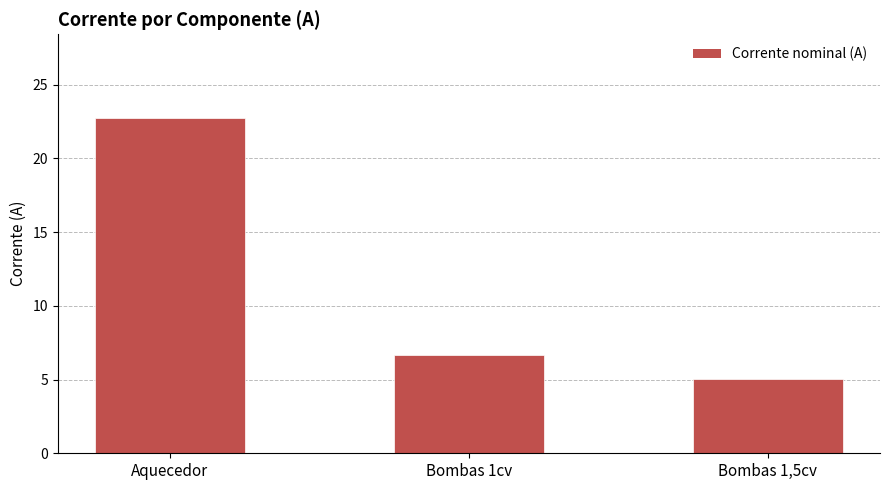

Reading right to left, list all the values displayed in this chart.

Bombas 1,5cv=5.0	Bombas 1cv=6.7	Aquecedor=22.7